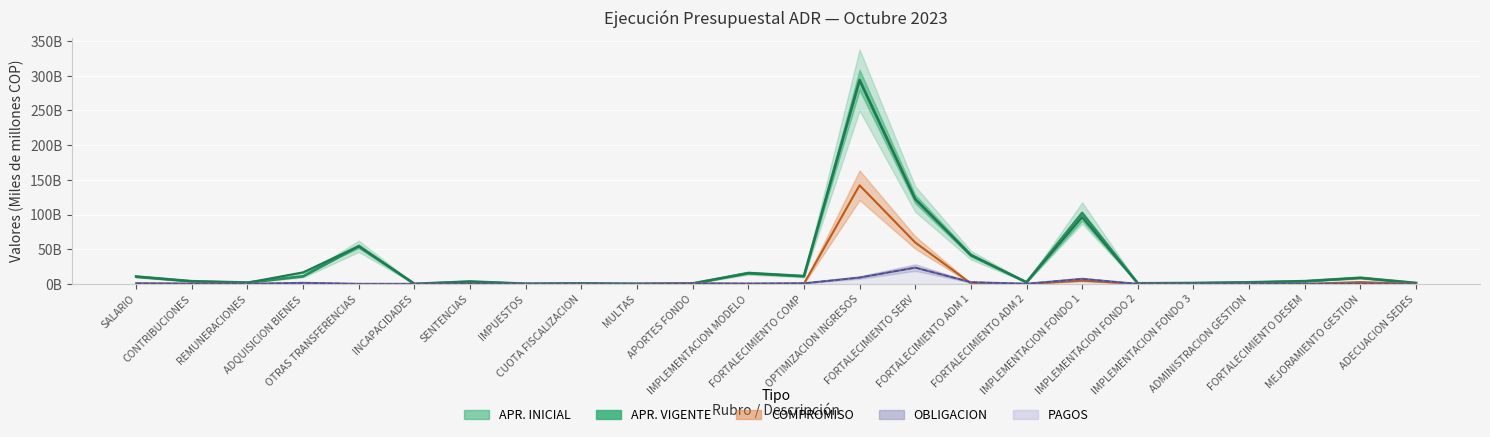

At MULTAS, list the series in order from largest to smallest.

apr_vigente, apr_inicial, compromiso, obligacion, pagos